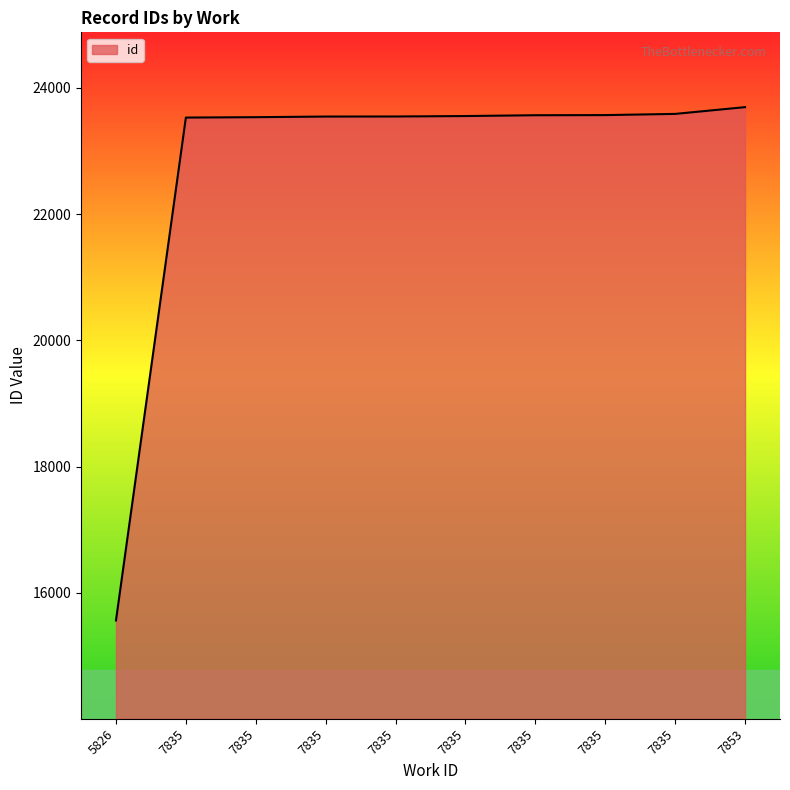

What is the average value?

22768